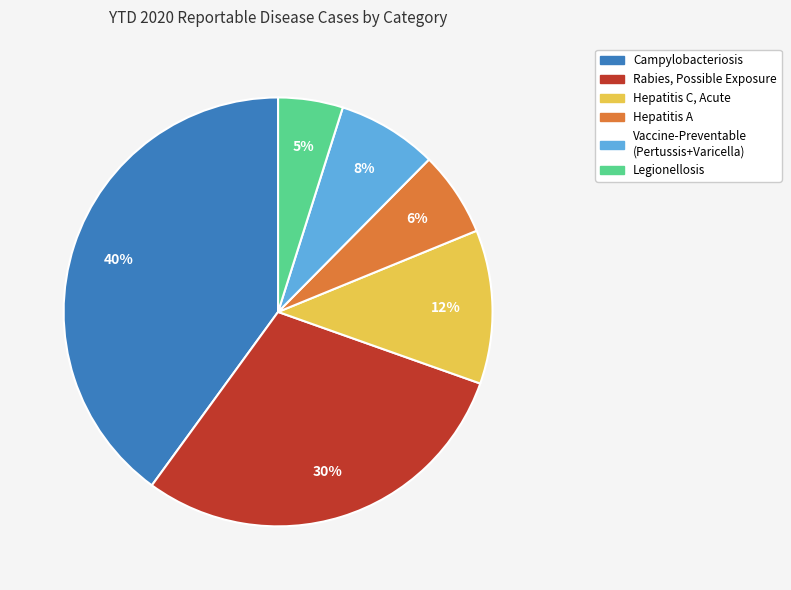

To the nearest percent, what is the average slice percentage?

17%